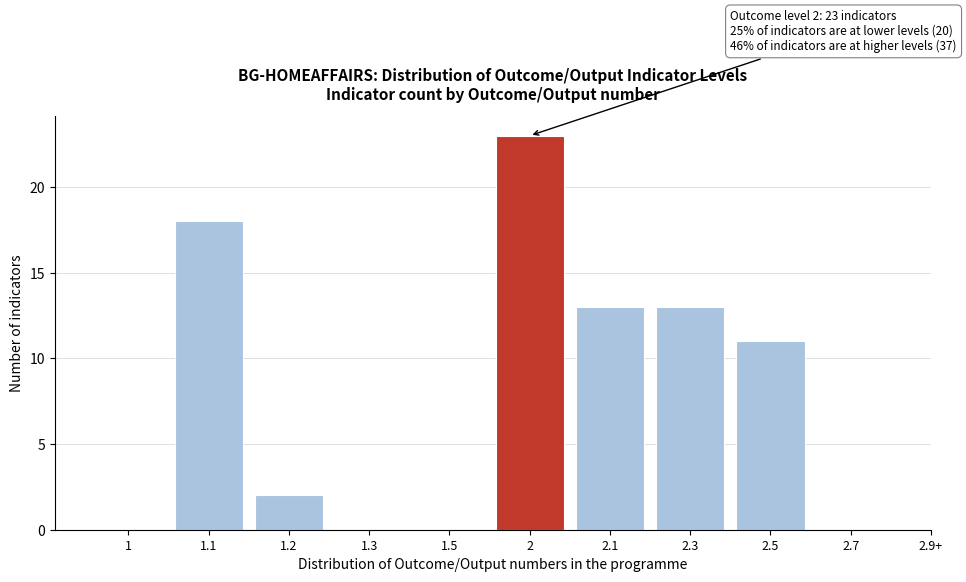

Reading left to right, list all the values displayed in this chart.

1=0	1.1=18	1.2=2	1.3=0	1.5=0	2=23	2.1=13	2.3=13	2.5=11	2.7=0